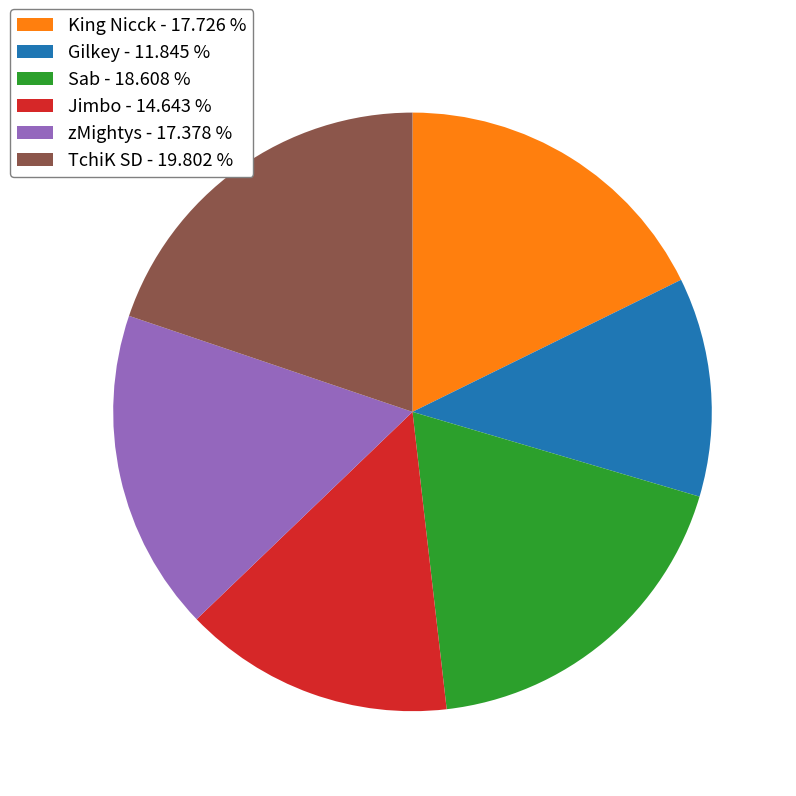

Which slice is the largest?

TchiK SD